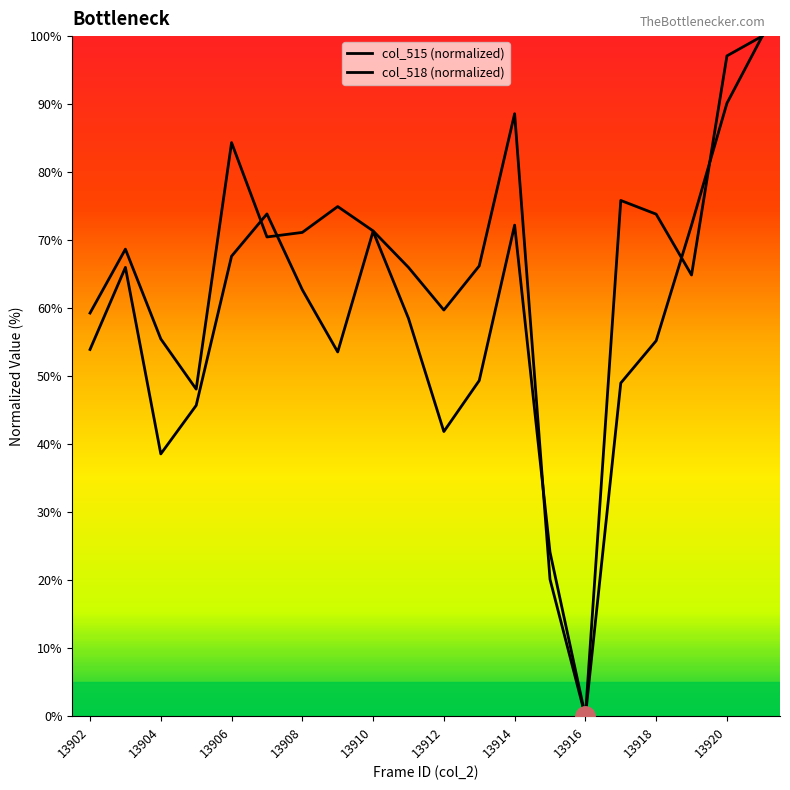

Which series has the largest range (max minus min)?

col_515 (normalized)